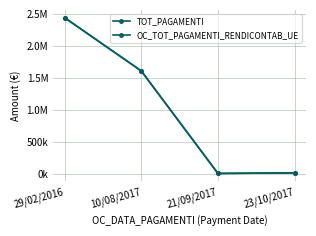

At which category is the sum across all series the highest?

29/02/2016